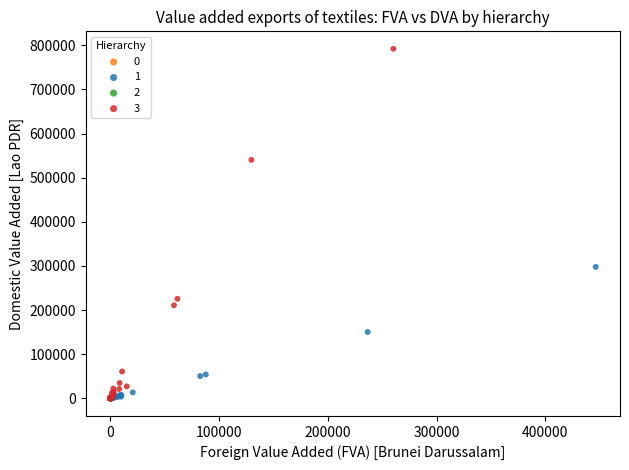

Which series has the largest Y range (max minus min)?

3